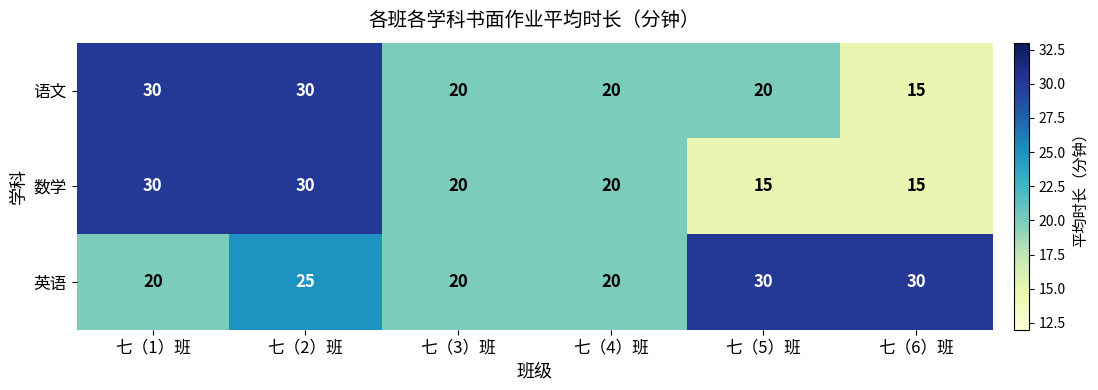

What is the difference between the maximum and minimum values in the 语文 series?

15